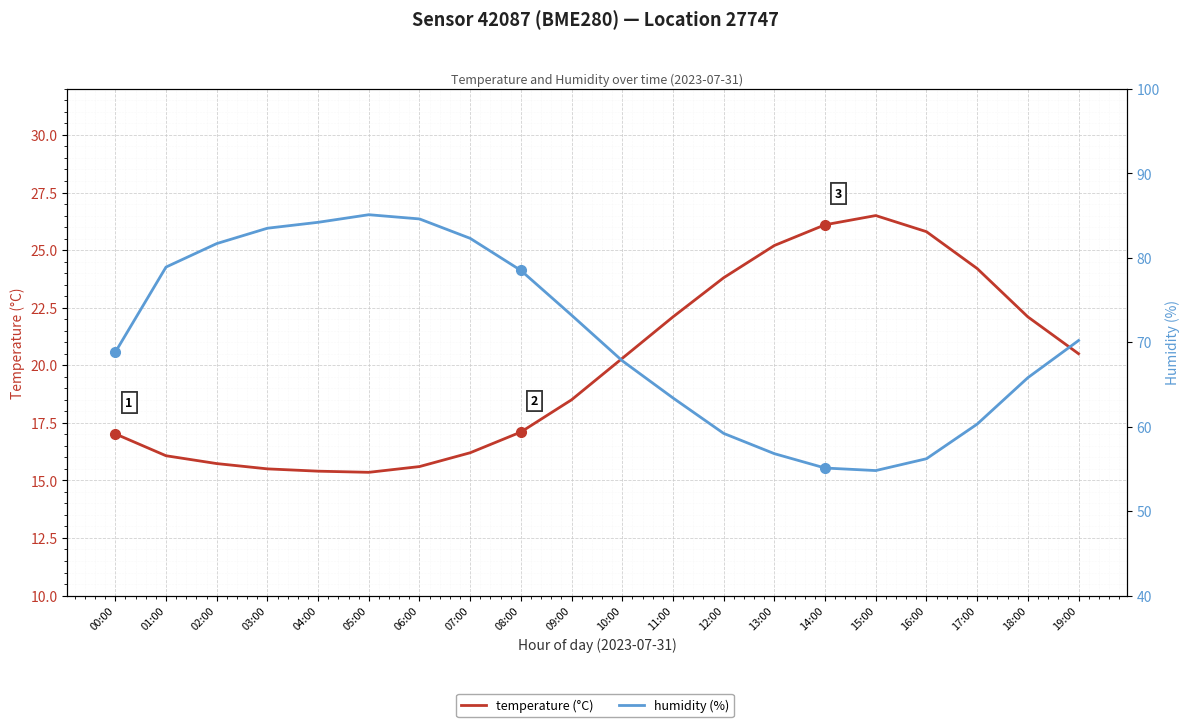

At 16:00, list the series in order from largest to smallest.

humidity, temperature